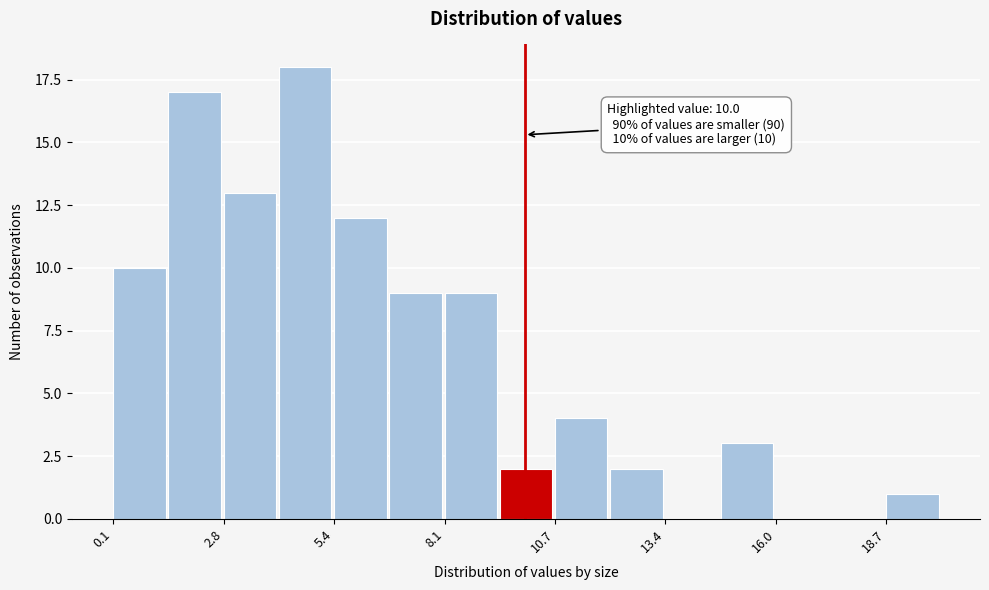

Around what value on the x-axis is the tallest bar? Give the approximate position of its centre, as read against the axis.

4.5